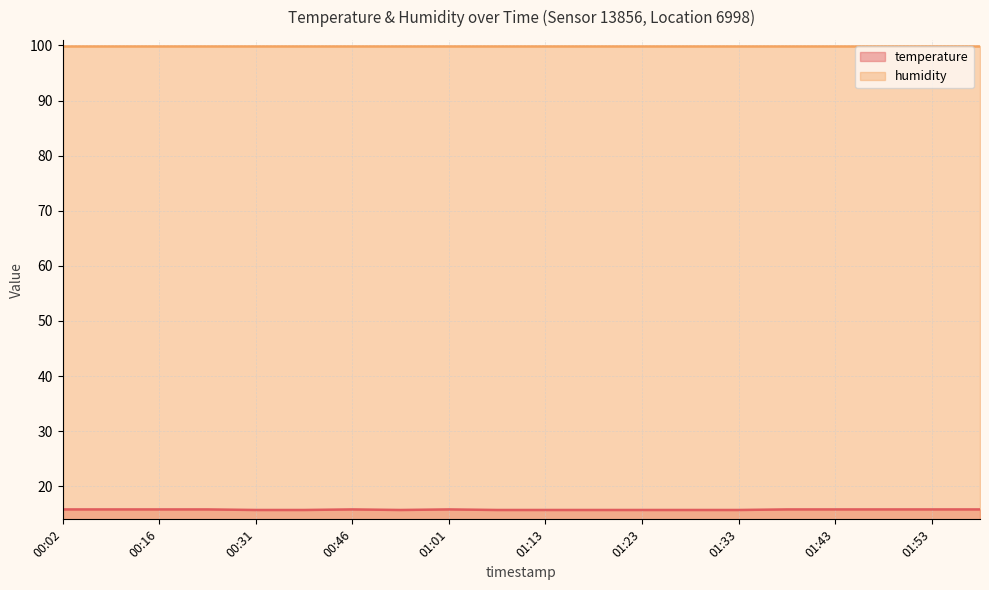

Reading left to right, what are all the values shown in this chart?

00:02=15.8	00:09=15.8	00:16=15.8	00:24=15.8	00:31=15.7	00:38=15.7	00:46=15.8	00:53=15.7	01:01=15.8	01:08=15.7	01:13=15.7	01:18=15.7	01:23=15.7	01:28=15.7	01:33=15.7	01:38=15.8	01:43=15.8	01:48=15.8	01:53=15.8	01:58=15.8